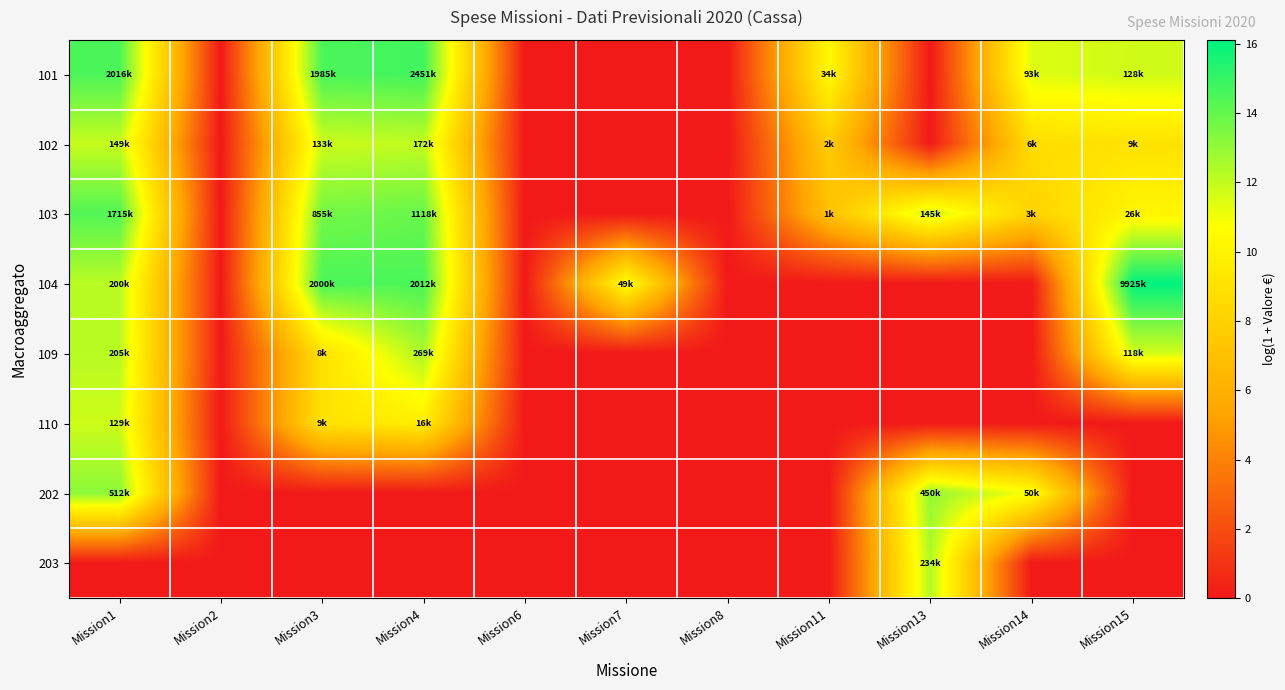

How many series are shown in this chart?

8